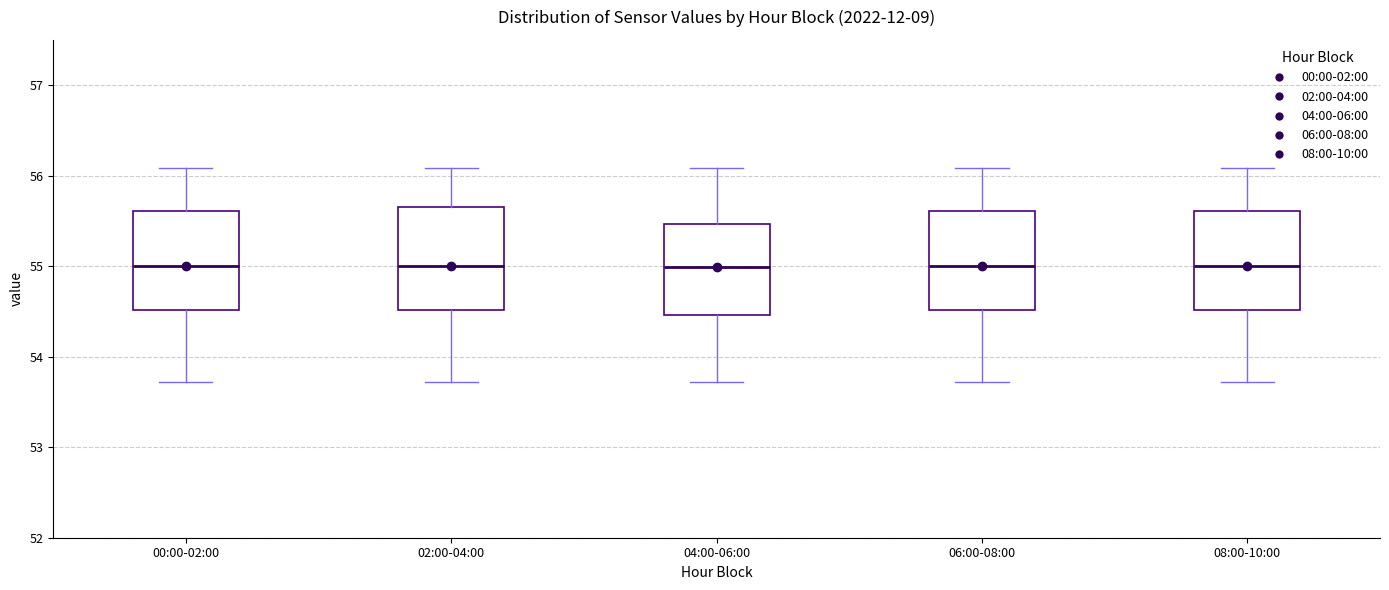

Reading left to right, transcribe this box plot: for each box, give where its median line is, the range the box spans, and where its two whiskers end, as read against the y-axis. The values are not printed on the chart, so give them approximately, as read against the axis.

00:00-02:00: median 55.0, box 54.5 to 55.6, whiskers 53.7 to 56.1
02:00-04:00: median 55.0, box 54.5 to 55.7, whiskers 53.7 to 56.1
04:00-06:00: median 55.0, box 54.5 to 55.5, whiskers 53.7 to 56.1
06:00-08:00: median 55.0, box 54.5 to 55.6, whiskers 53.7 to 56.1
08:00-10:00: median 55.0, box 54.5 to 55.6, whiskers 53.7 to 56.1